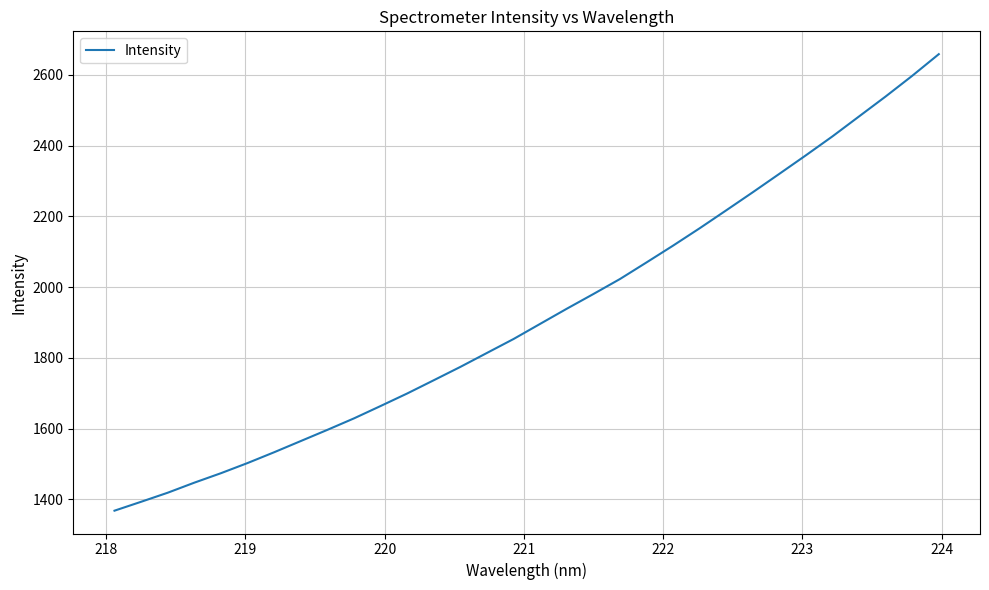

What is the difference between the maximum and minimum values?

1290.2